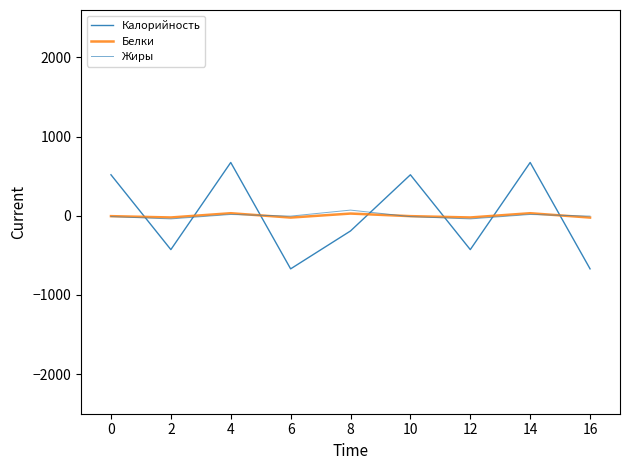

Does the chart have visible grid lines?

No